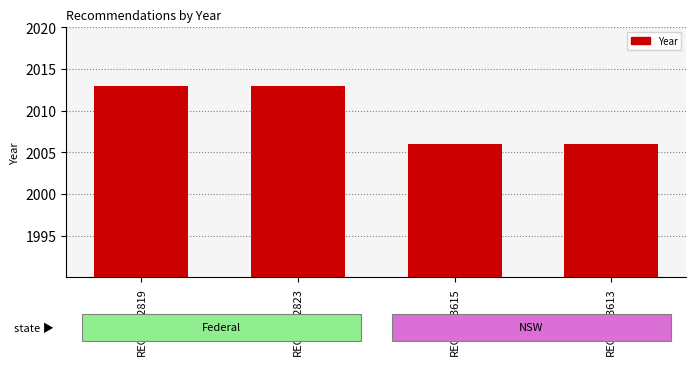

Reading right to left, list all the values displayed in this chart.

REC128-3613=2006	REC128-3615=2006	REC232-2823=2013	REC232-2819=2013